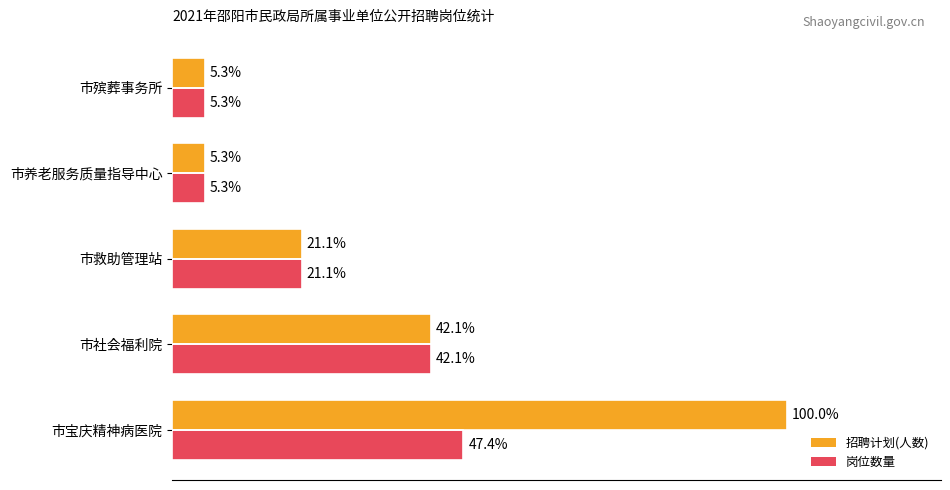

How many bars are there in each group?

2